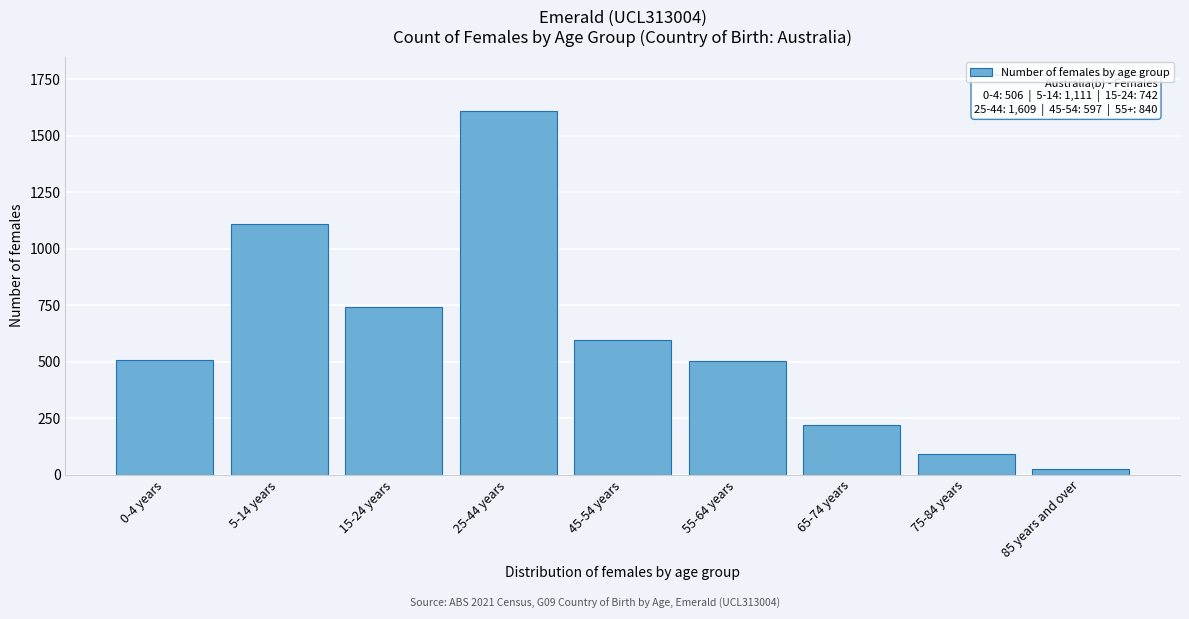

What is the sum of all values?

5405